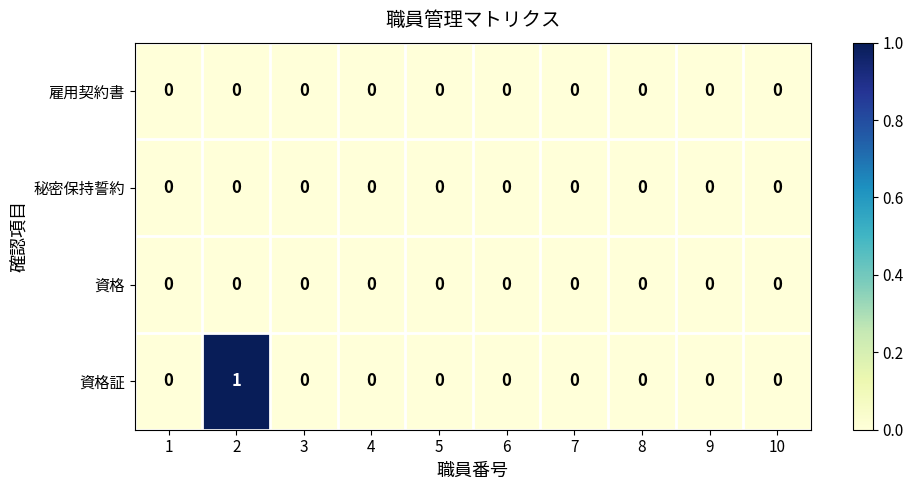

Is it true that 雇用契約書 equals 0 at 4?

True